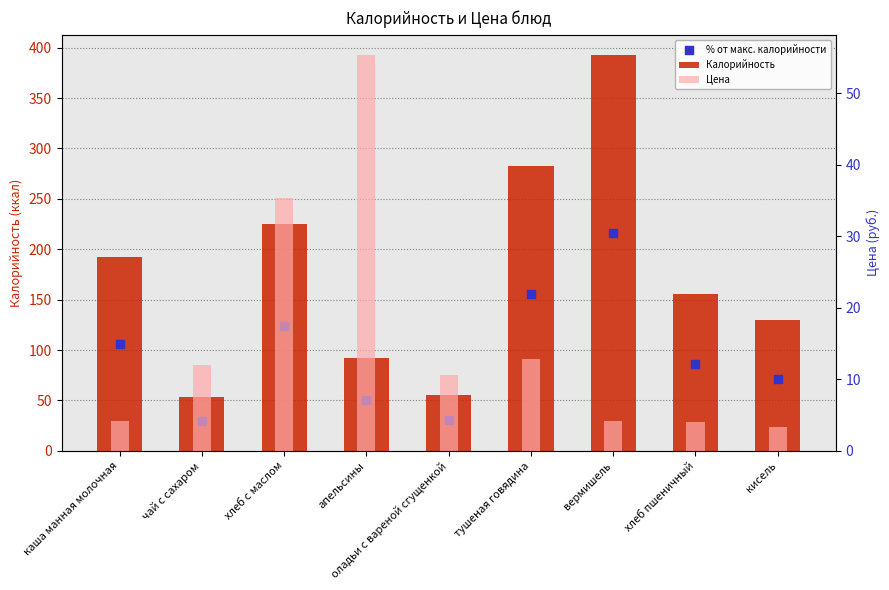

Which series has the largest total across all categories?

Калорийность